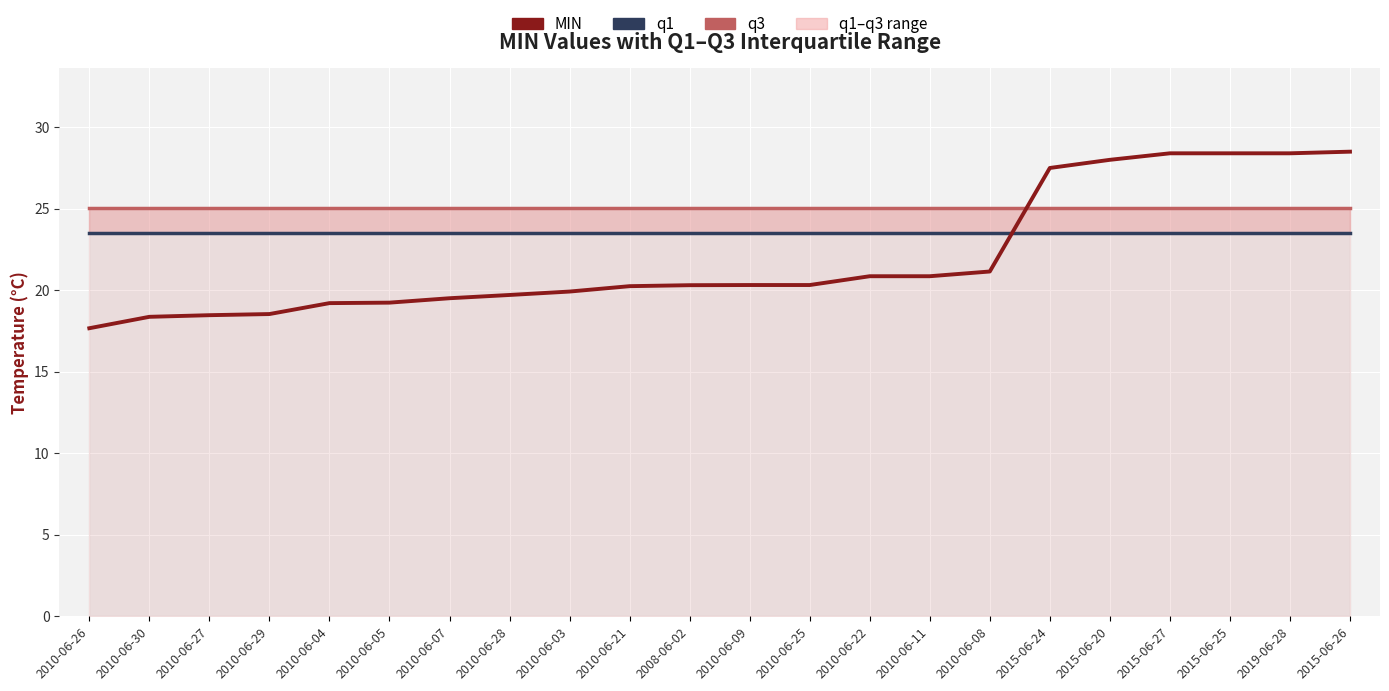

What is the total value across all series at 2010-06-30?

66.9